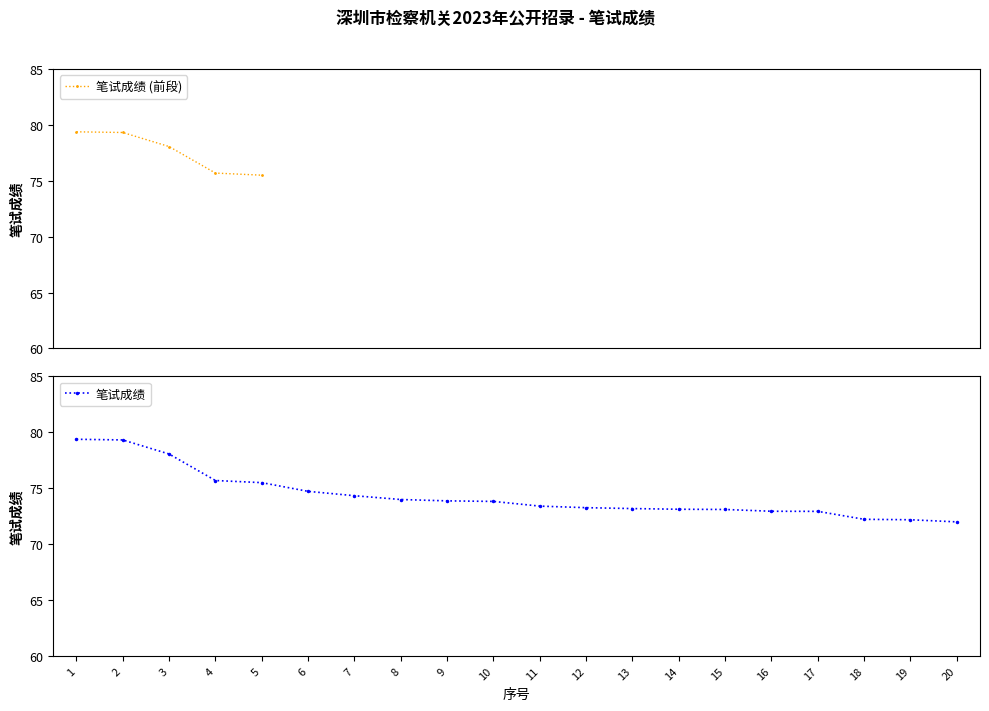

What is the smallest value displayed?

72.0